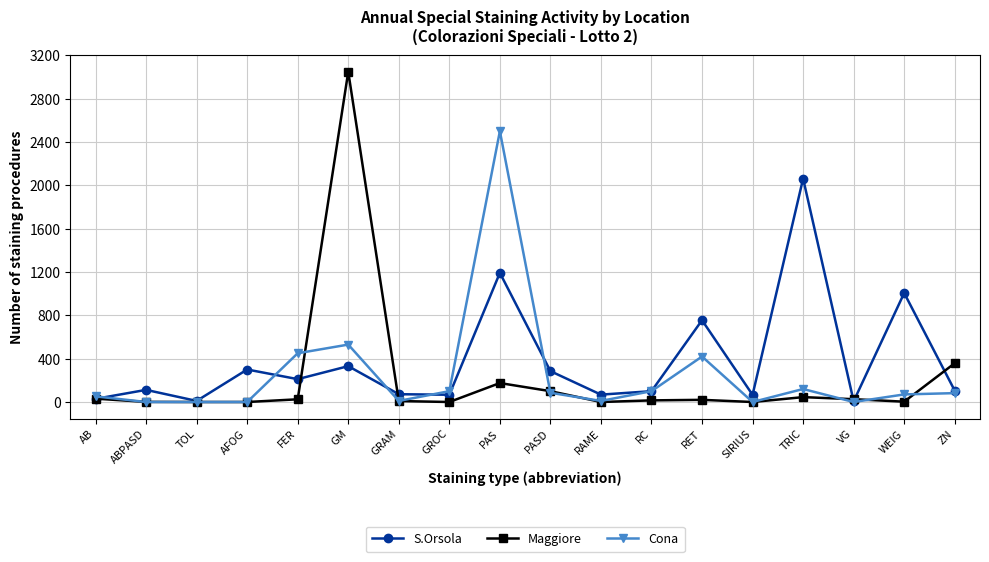

Which series has the largest range (max minus min)?

Maggiore